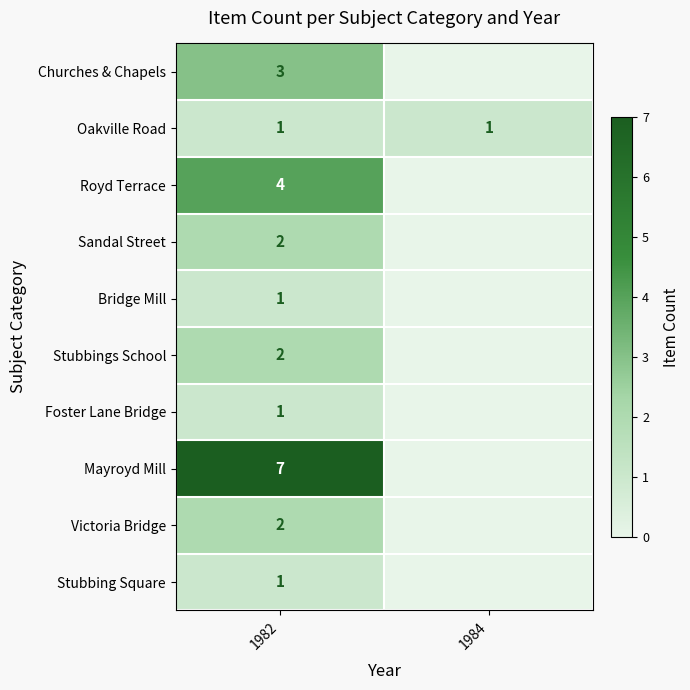

What is the difference between the row_4 values at 1984 and 1982?

1